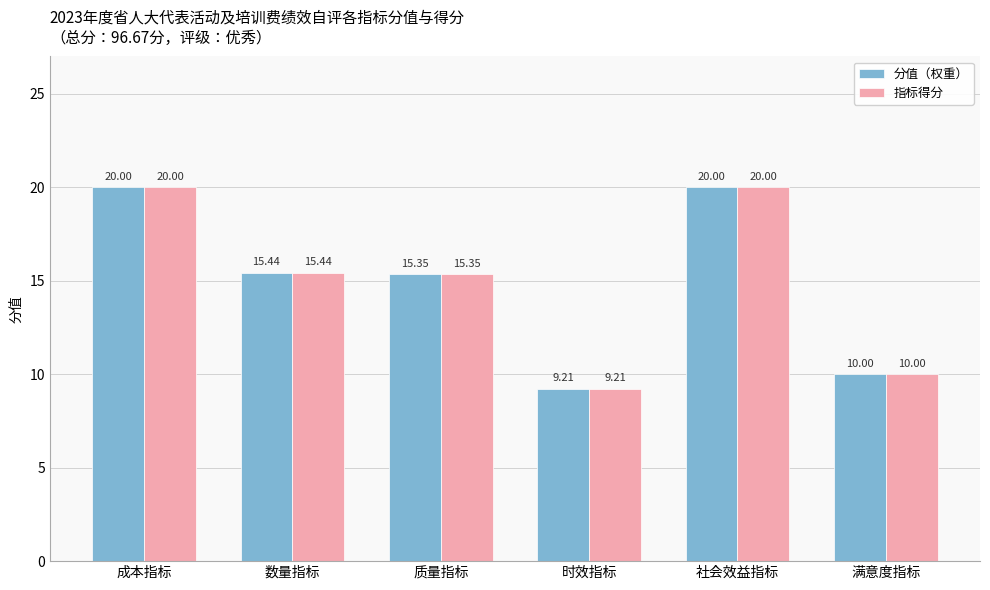

What is the maximum value for 指标得分?

20.0